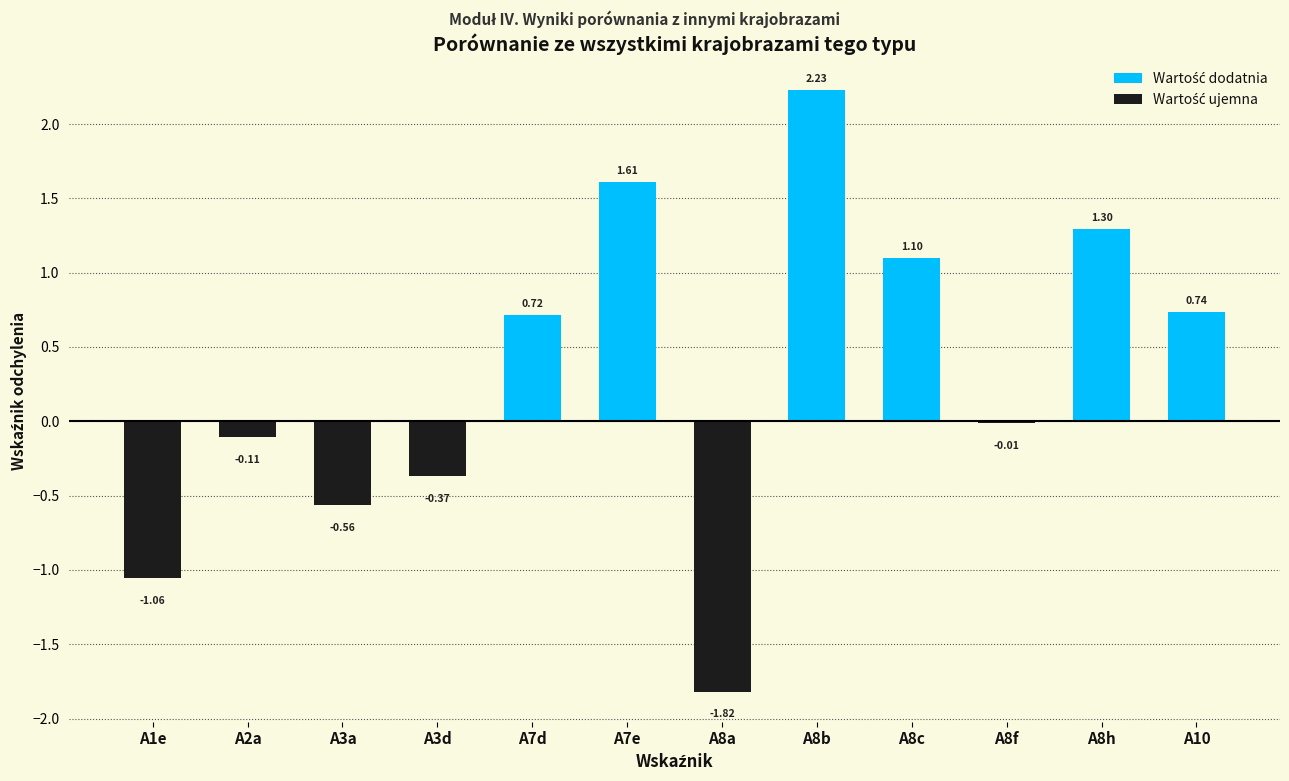

What is the sum of all values?

3.8